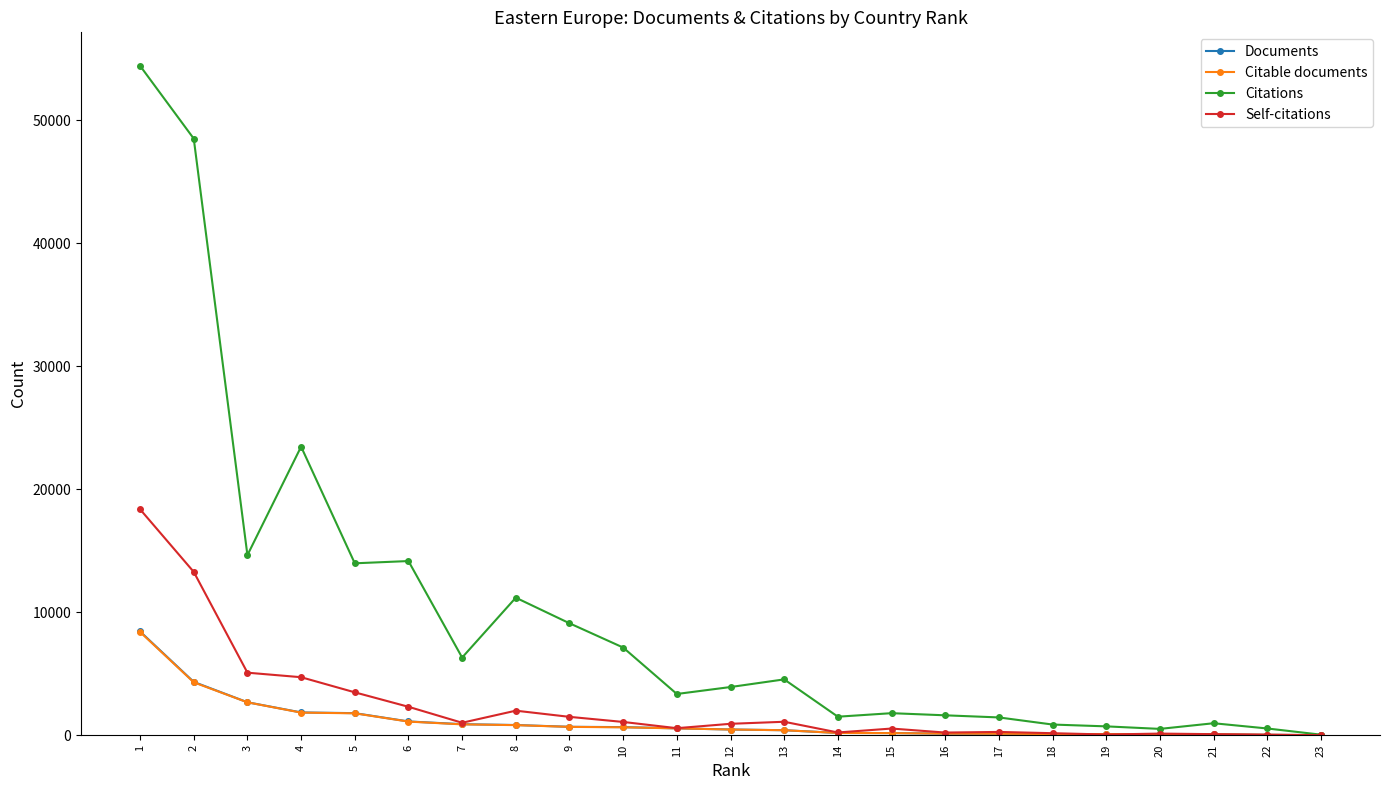

What is the maximum value shown in the chart?

54409